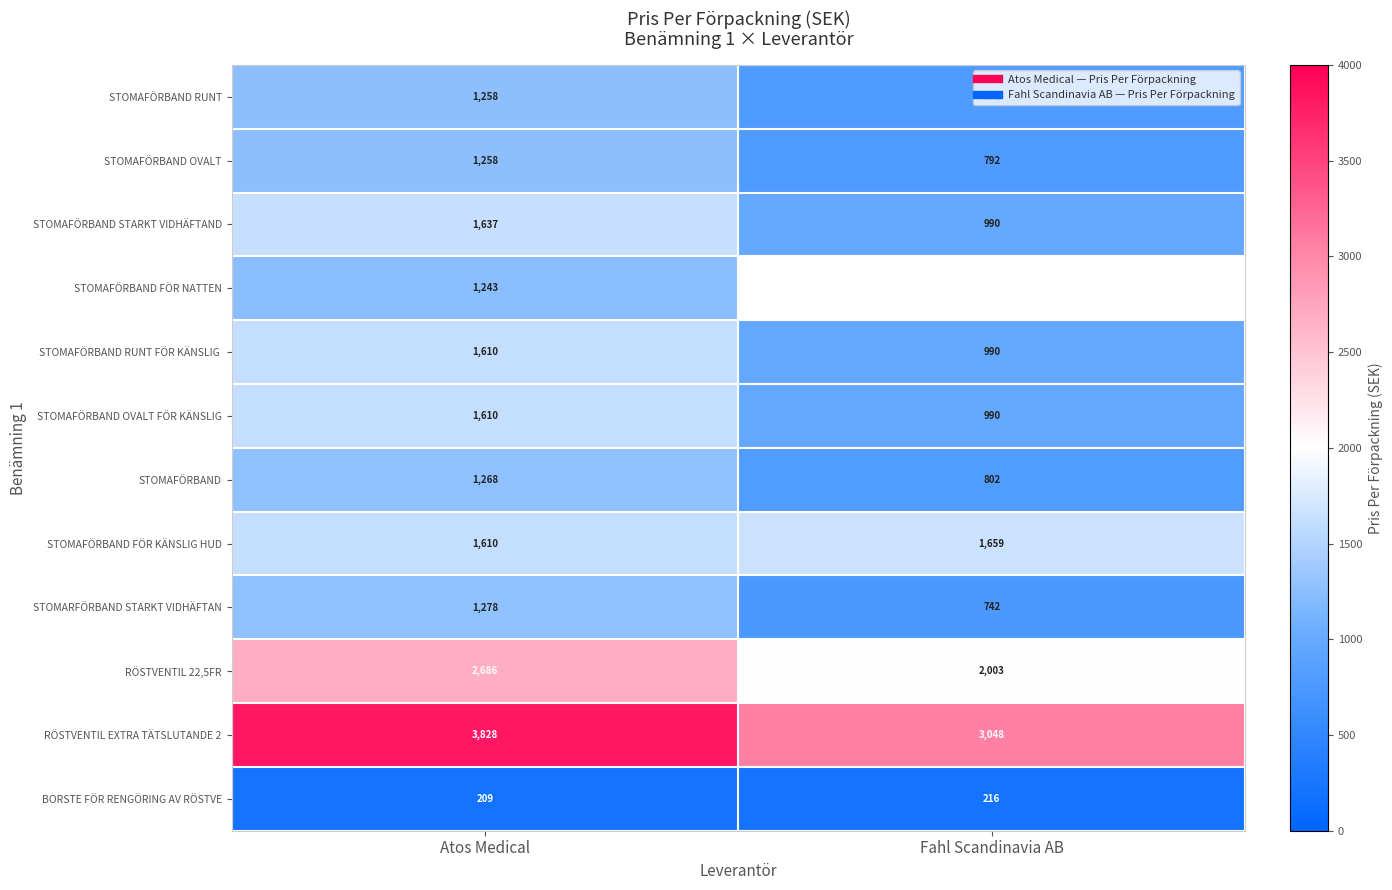

Where is STOMAFÖRBAND FÖR NATTEN nearest to the value 1242?

Atos Medical